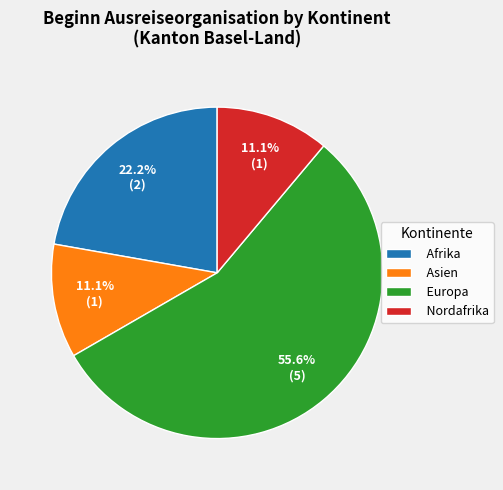

True or false: Nordafrika accounts for 1% of the total.

False